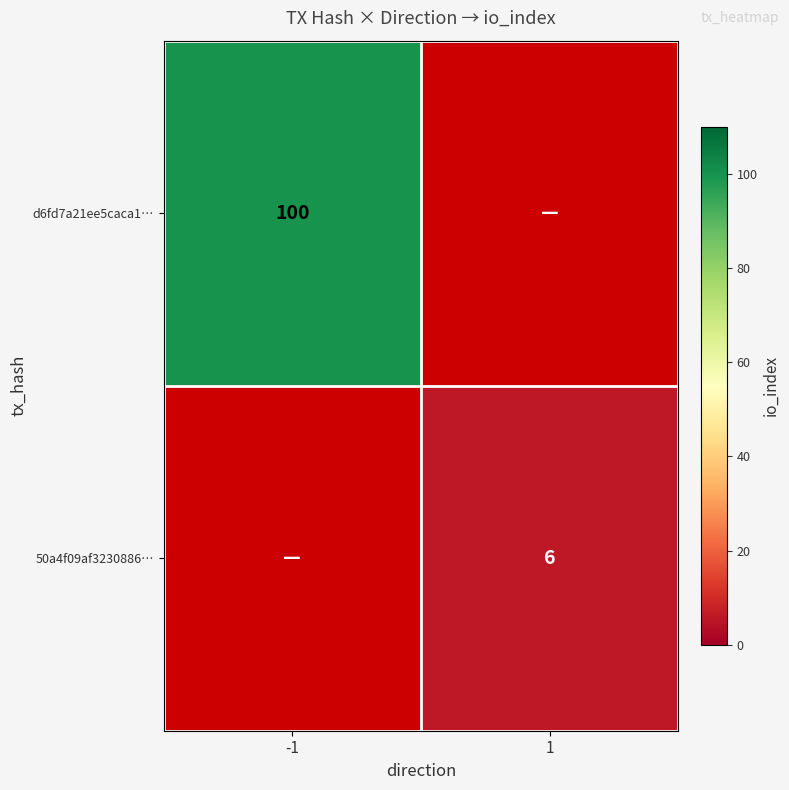

The value of 50a4f09af3230886… at 1 is 11. True or false?

False